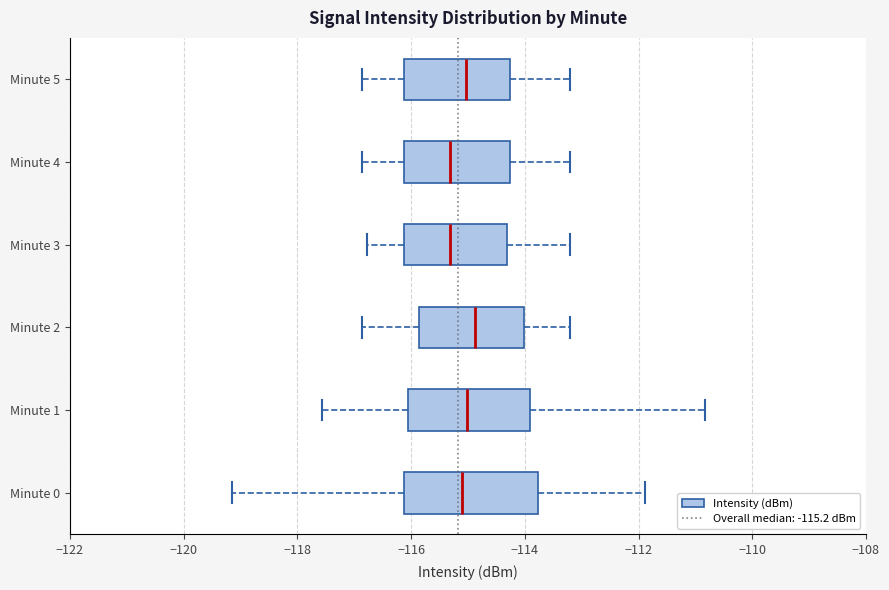

Reading bottom to top, read every box against the x-axis: the position of its median line, the range the box covers, and the ends of its whiskers. The values are not printed on the chart, so give them approximately, as read against the axis.

Minute 0: median -115.2, box -116.2 to -113.8, whiskers -119.2 to -111.8
Minute 1: median -115.0, box -116.0 to -114.0, whiskers -117.6 to -110.8
Minute 2: median -114.8, box -115.8 to -114.0, whiskers -116.8 to -113.2
Minute 3: median -115.4, box -116.2 to -114.4, whiskers -116.8 to -113.2
Minute 4: median -115.4, box -116.2 to -114.2, whiskers -116.8 to -113.2
Minute 5: median -115.0, box -116.2 to -114.2, whiskers -116.8 to -113.2